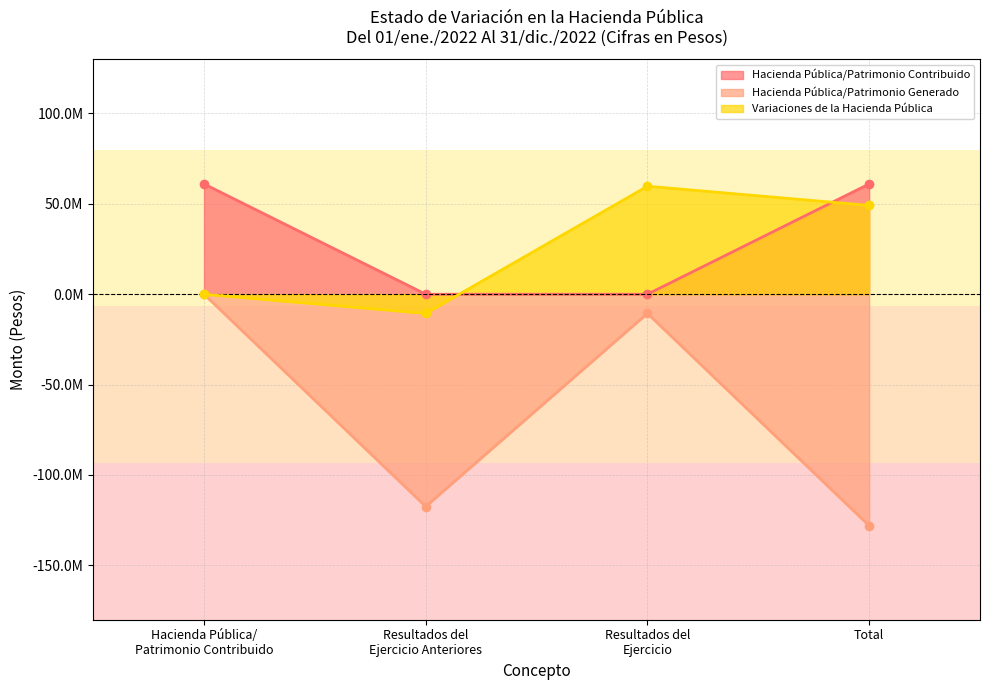

How many series are shown in this chart?

3